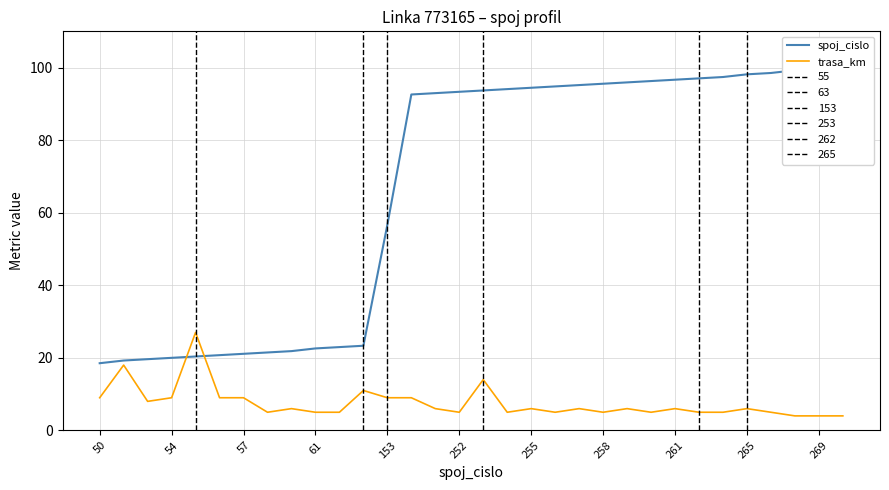

How many data points in trasa_km are less than 6?

14